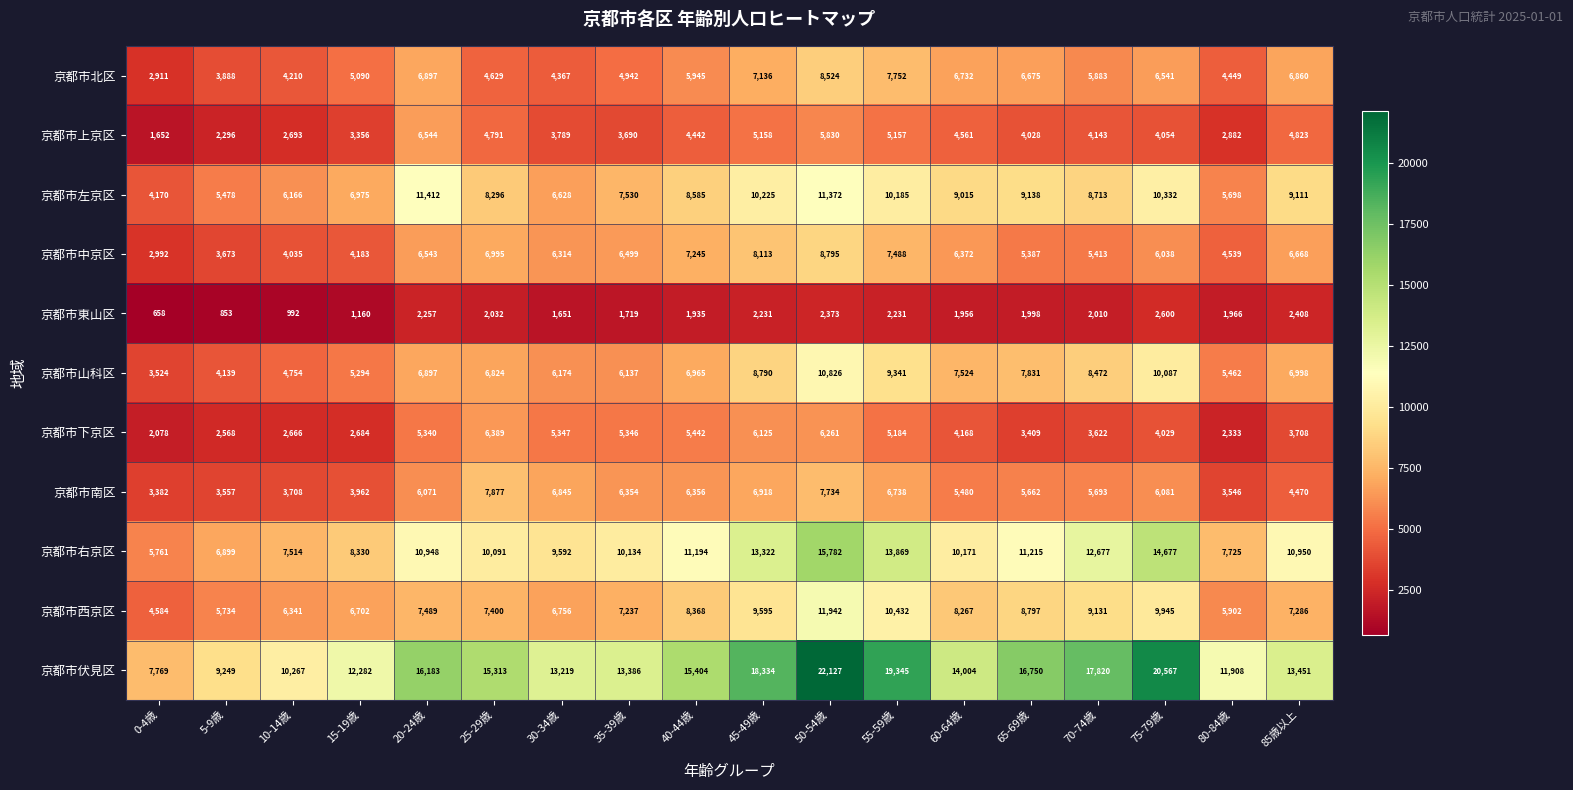

At which label does 京都市西京区 reach its minimum?

0-4歳